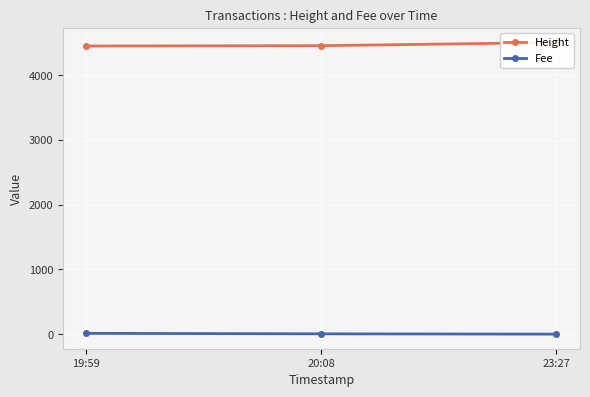

Is this an area chart (filled region under the line)?

No